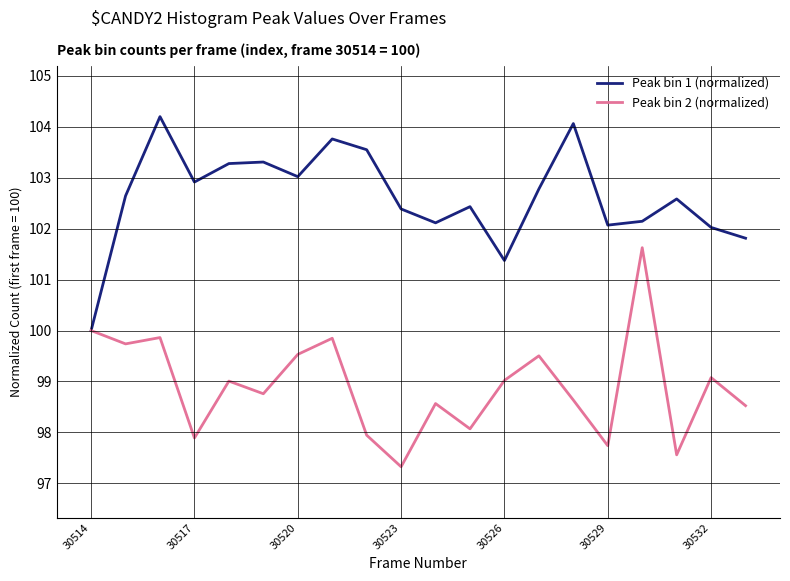

In Peak bin 2 (normalized), how many points are lower than both neighbors (excluding endpoints)?

7